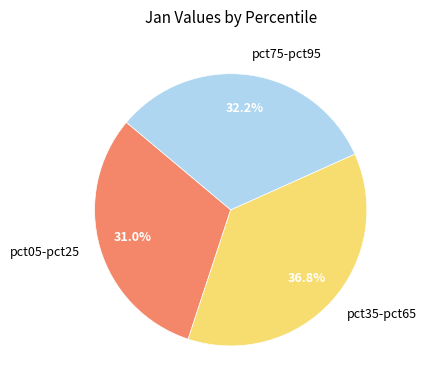

Combined, what portion of the pie is pct35-pct65 and pct75-pct95?

69.0%